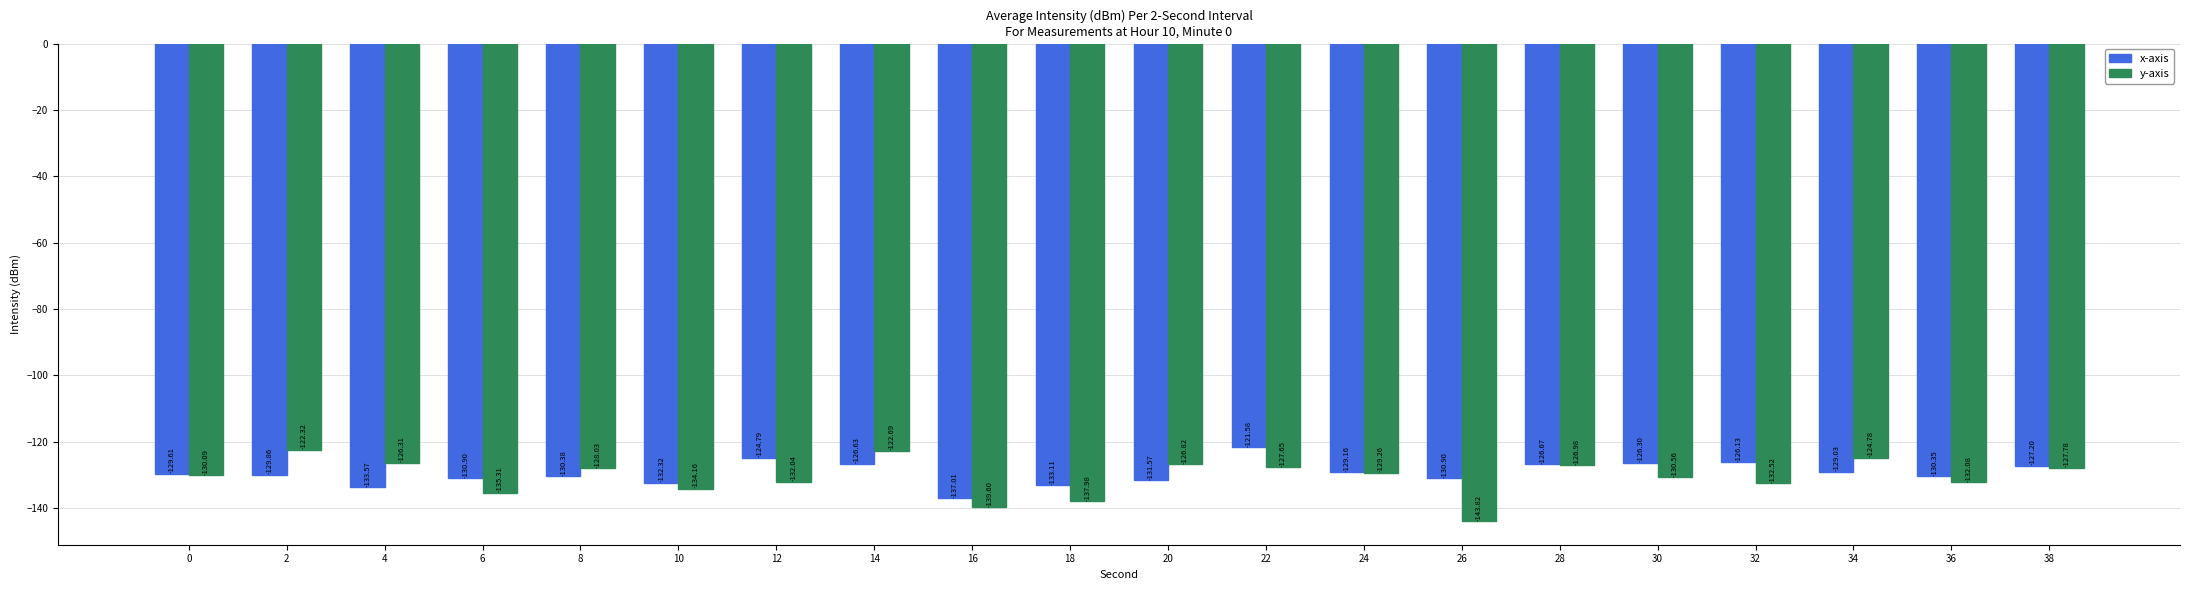

How many bars are there in each group?

2